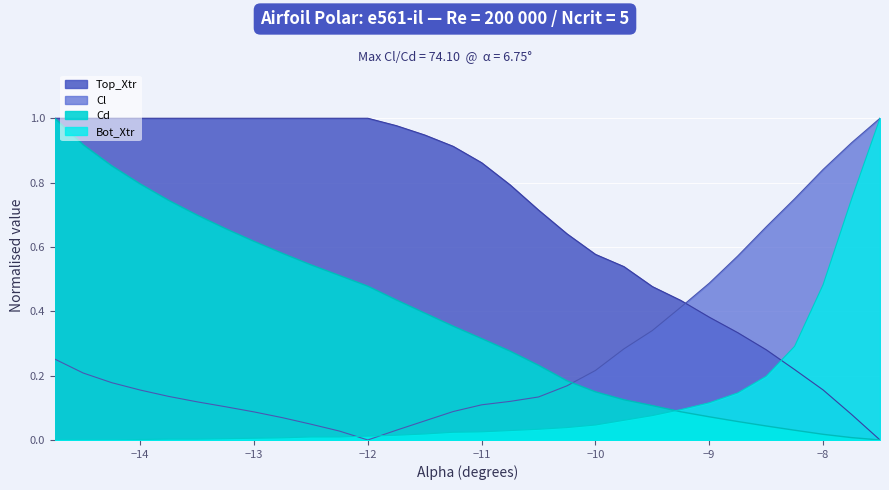

At -12.25, list the series in order from largest to smallest.

Top_Xtr, Cd, Cl, Bot_Xtr